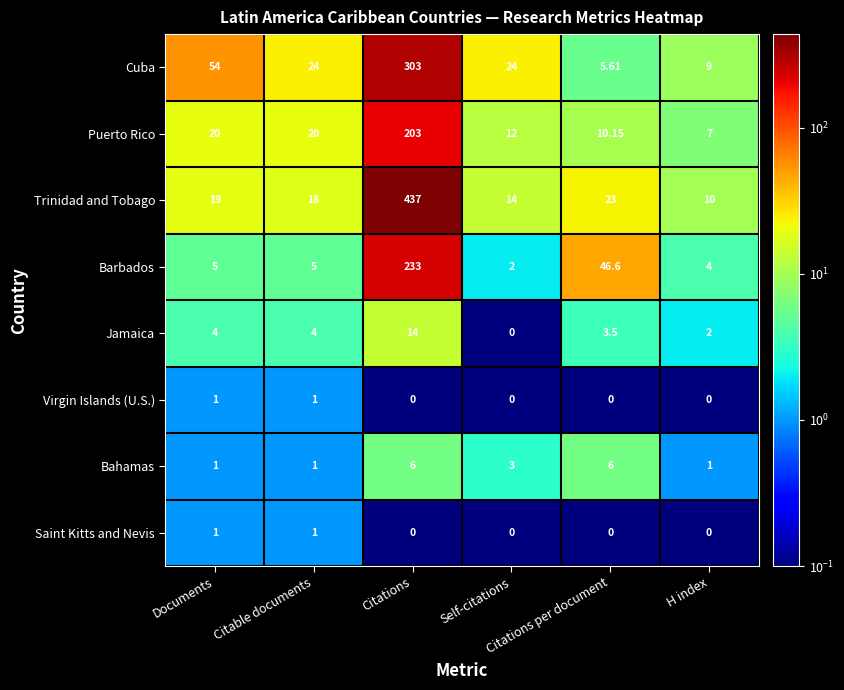

How many series are shown in this chart?

8